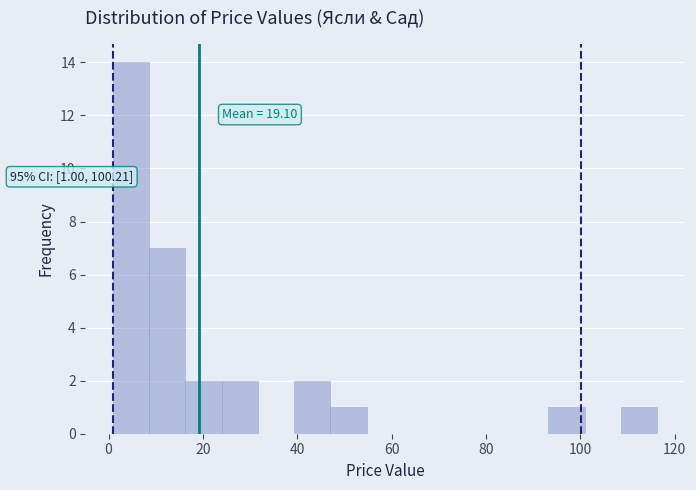

Read against the x-axis, roughly where is the centre of the tallest bar?

4